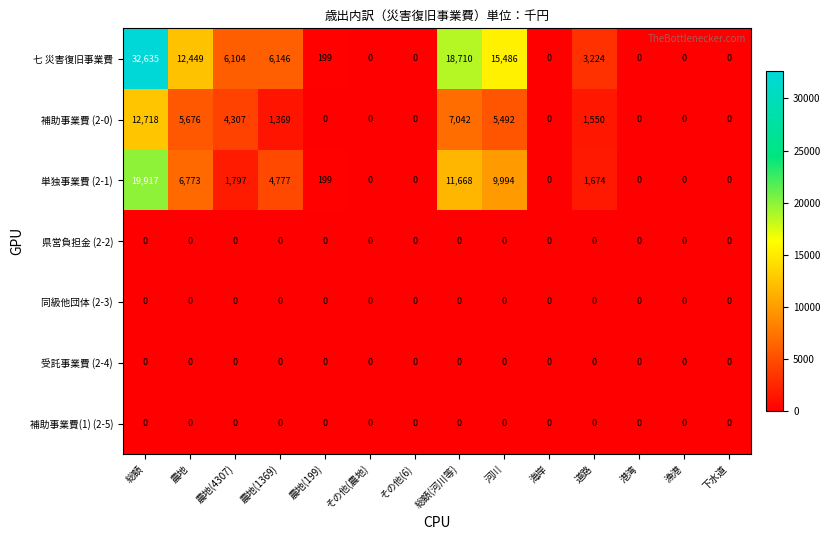

Which series has the largest total across all categories?

七 災害復旧事業費